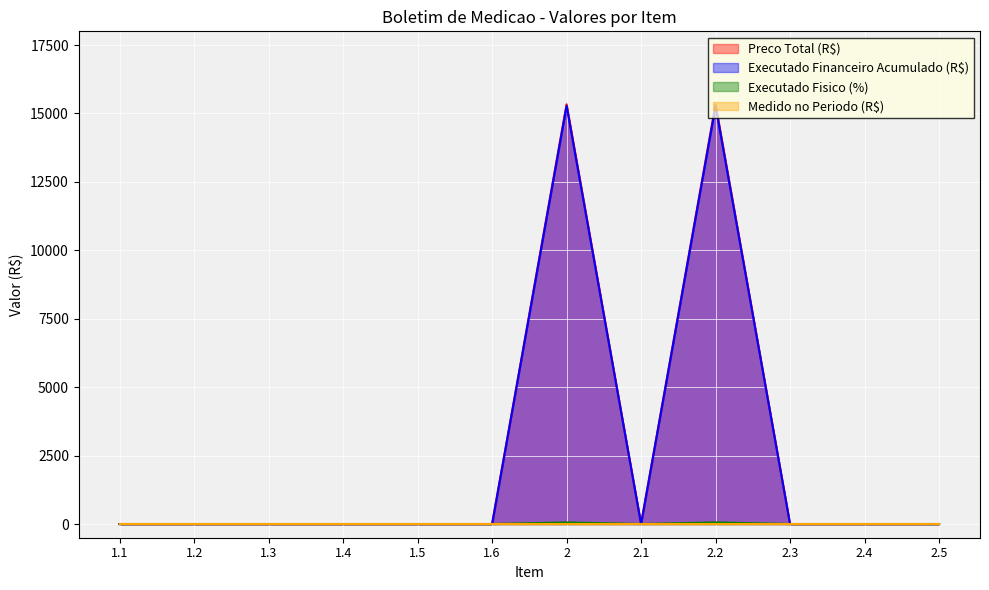

What position from the left is 1.6?

6